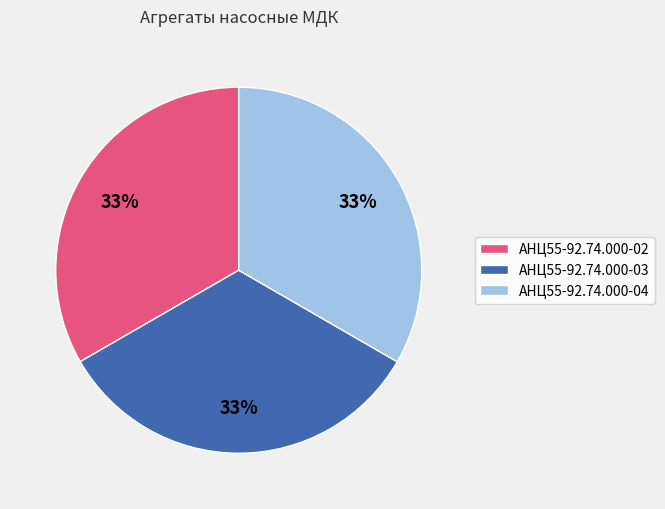

To the nearest percent, what is the average slice percentage?

33%